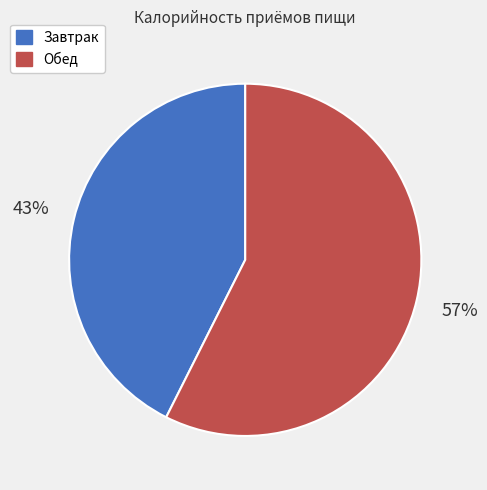

Combined, do Завтрак and Обед account for over 50%?

Yes